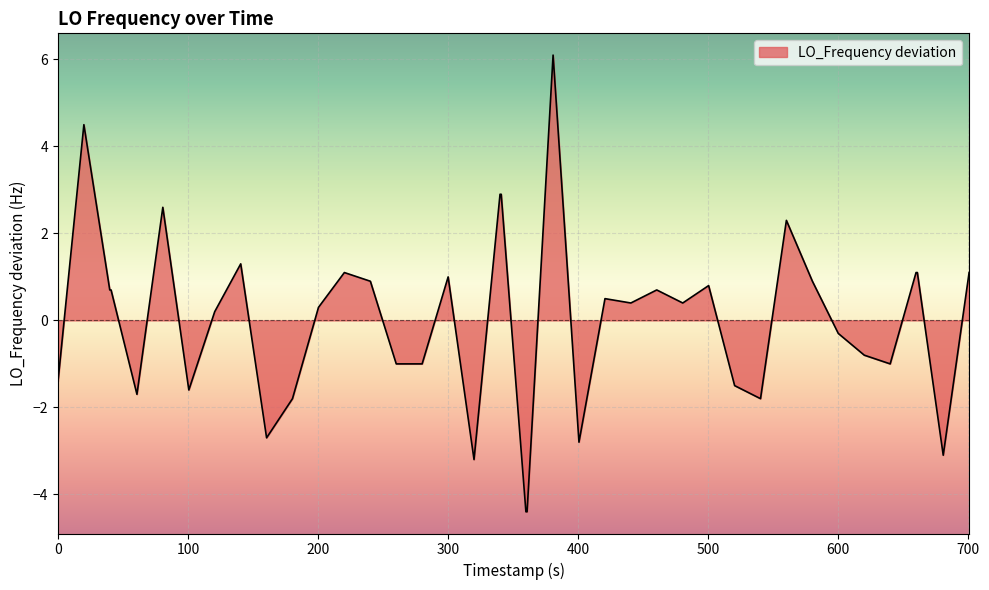

What is the difference between the maximum and minimum values?

10.5